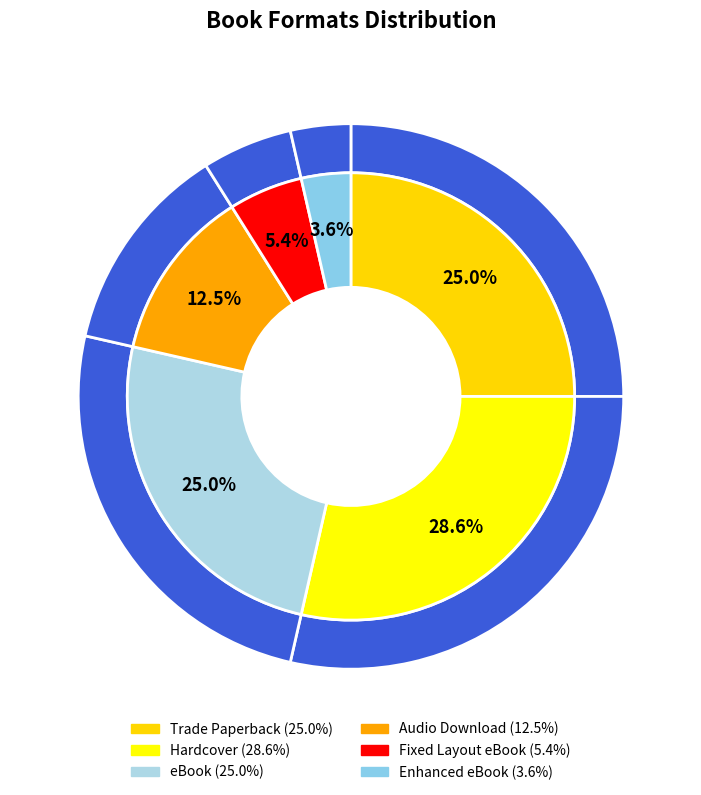

Is it true that eBook is 25% of the pie?

True